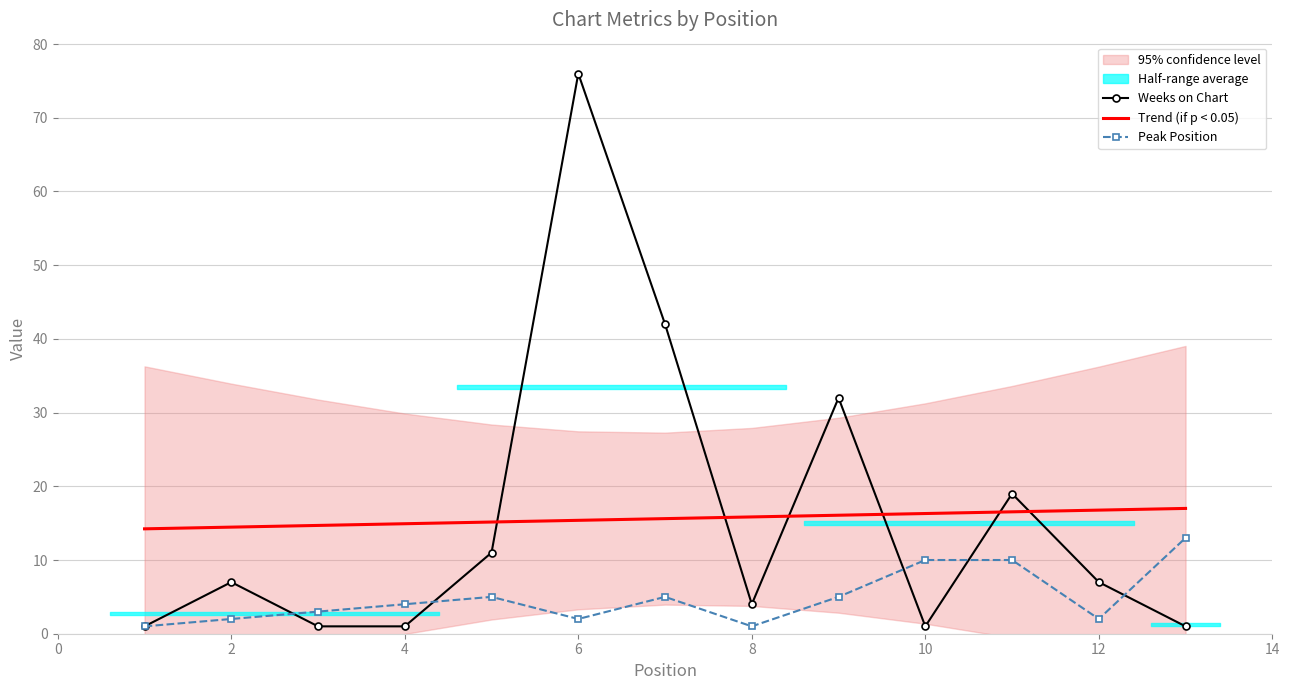

The Weeks on Chart series shows 4.2 at 12. True or false?

False